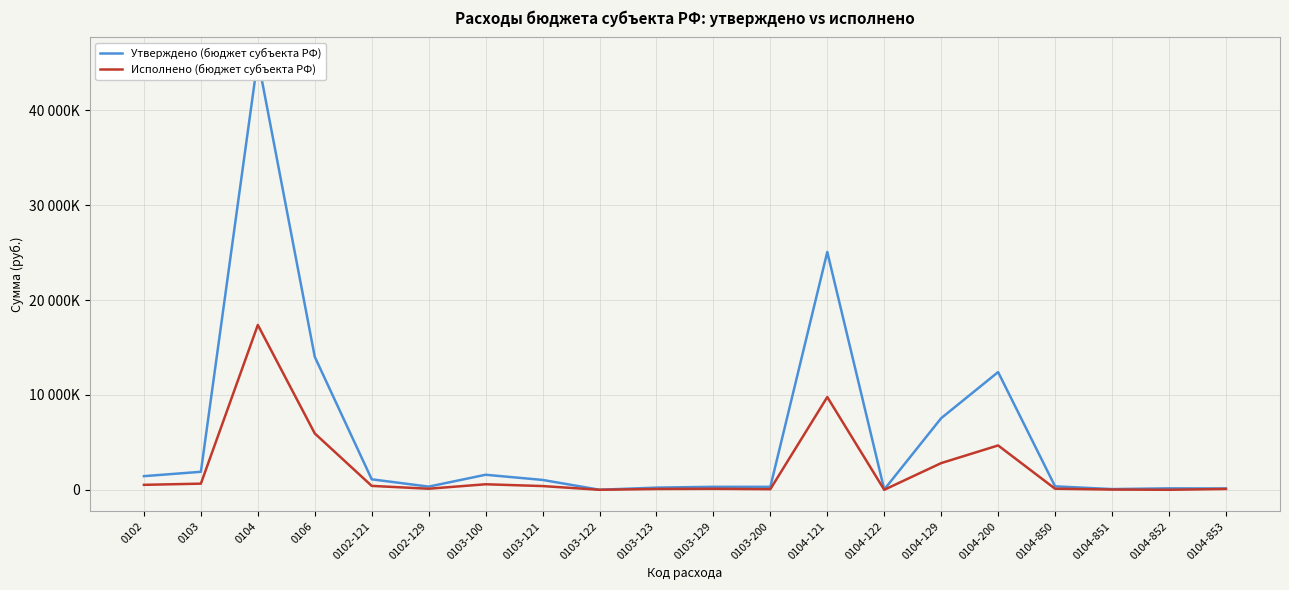

True or false: Исполнено (бюджет субъекта РФ) and Утверждено (бюджет субъекта РФ) intersect in this chart.

False